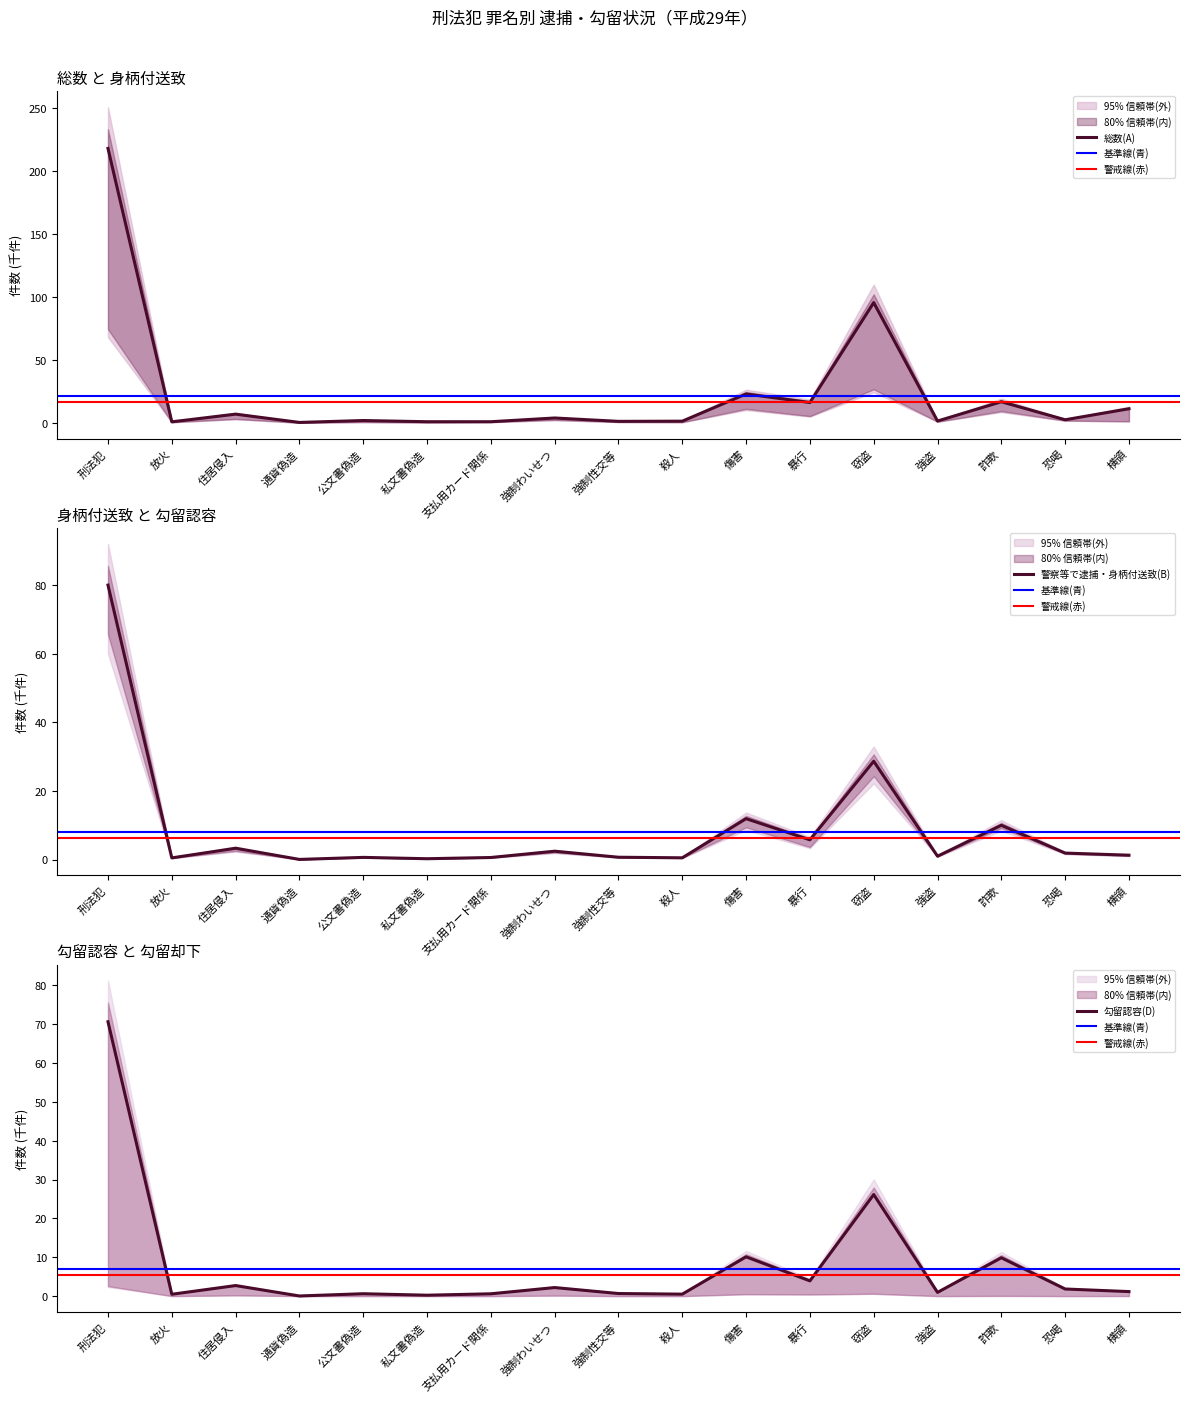

Which series has the largest total across all categories?

総数(A)